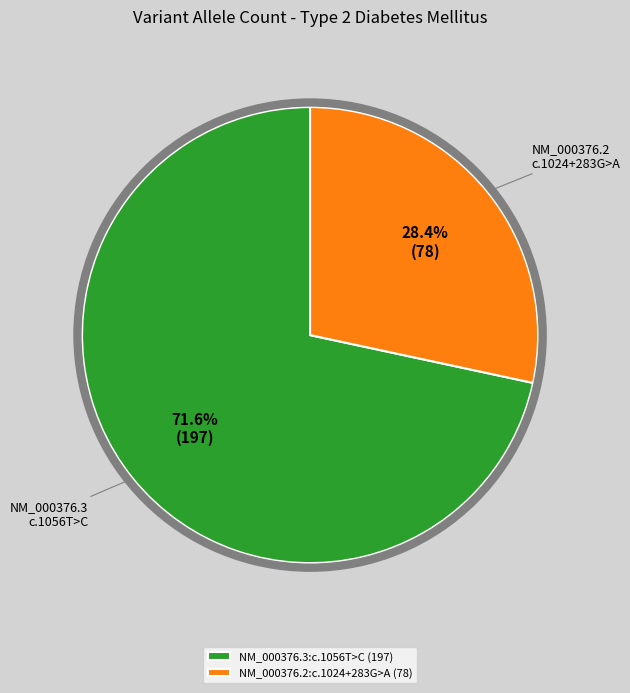

Which slice is the largest?

NM_000376.3:c.1056T>C